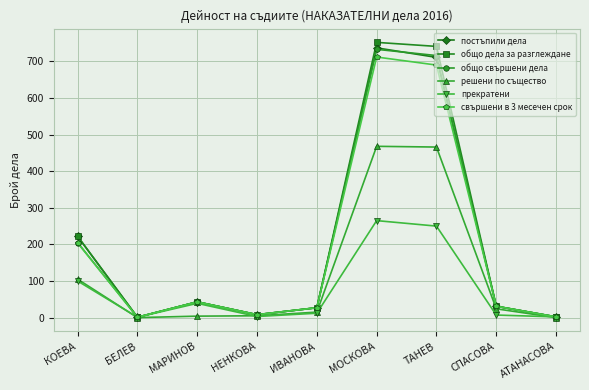

What is the label of the 9th point from the right?

КОЕВА